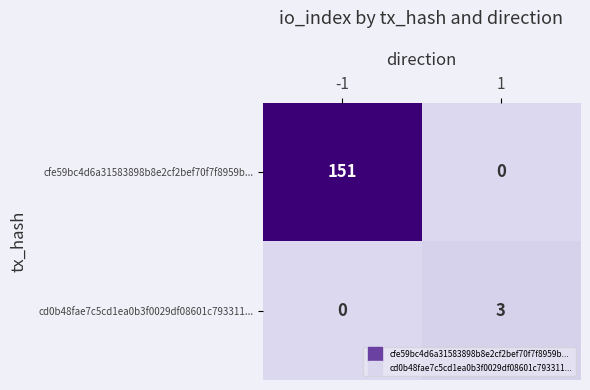

What is the difference between the maximum and minimum values in the cfe59bc4d6a31583898b8e2cf2bef70f7f8959b... series?

151